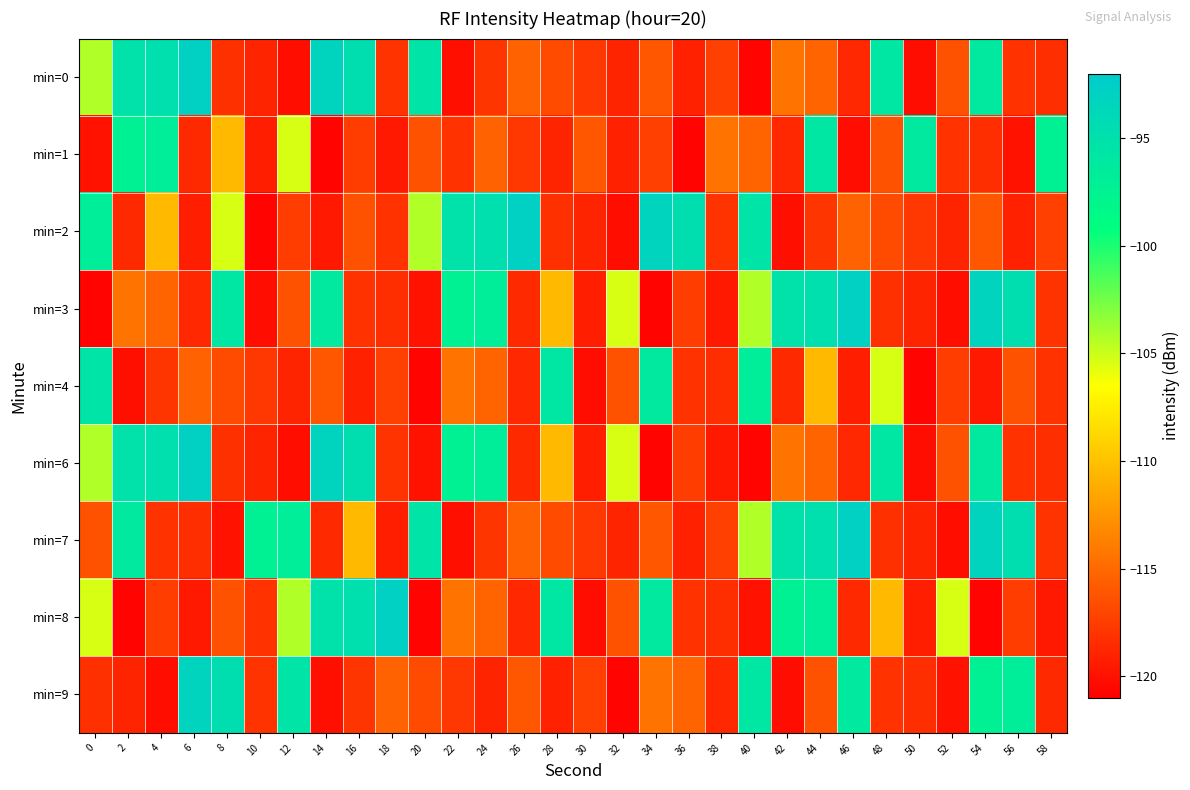

List the series in order of their peak value, lowest first.

min=1, min=4, min=9, min=0, min=2, min=3, min=6, min=7, min=8